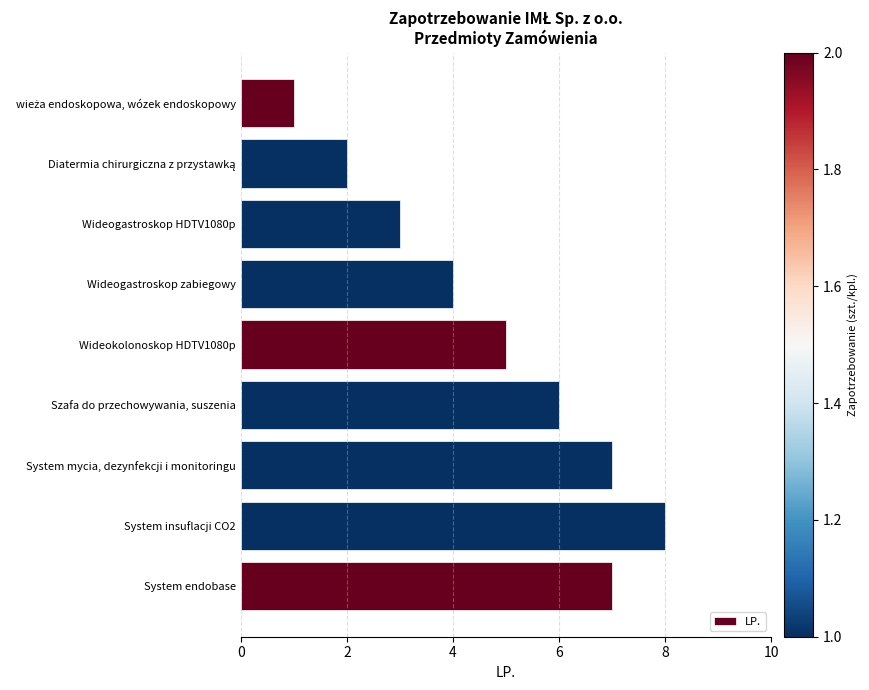

The chart shows a value of 8 at System insuflacji CO2. True or false?

True